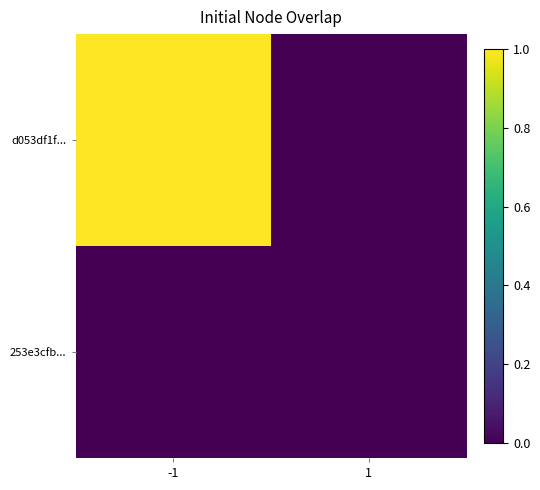

At which category is the sum across all series the highest?

-1